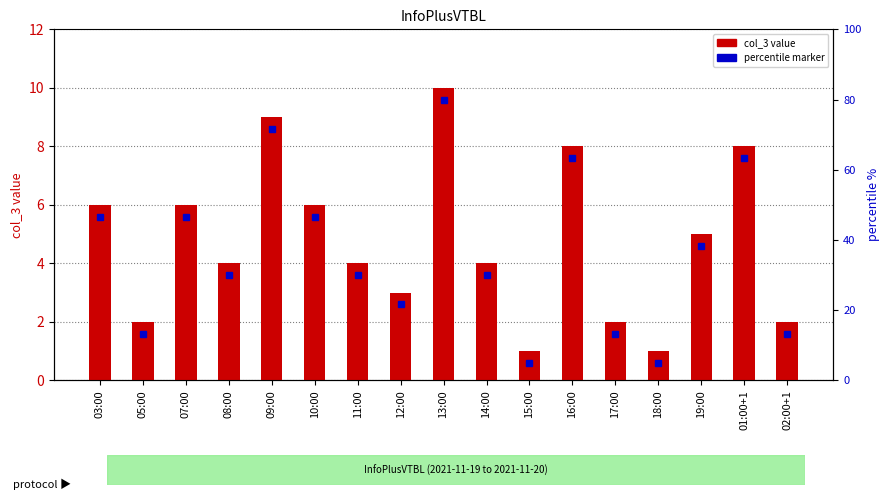

What is the value of the 4th bar from the left?

4